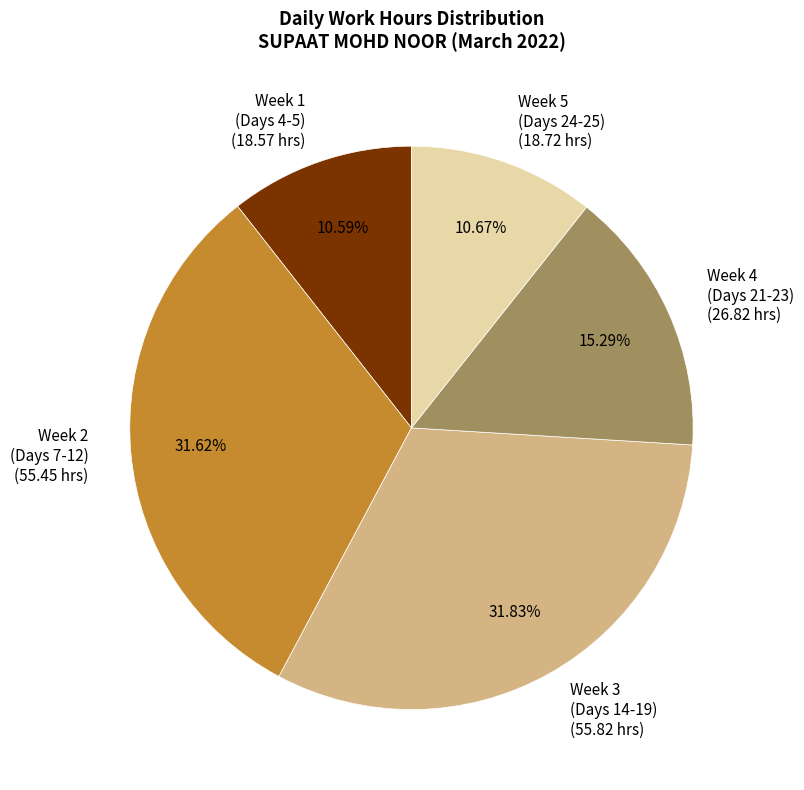

Does Week 5 (Days 24-25) represent more than half of the total?

No